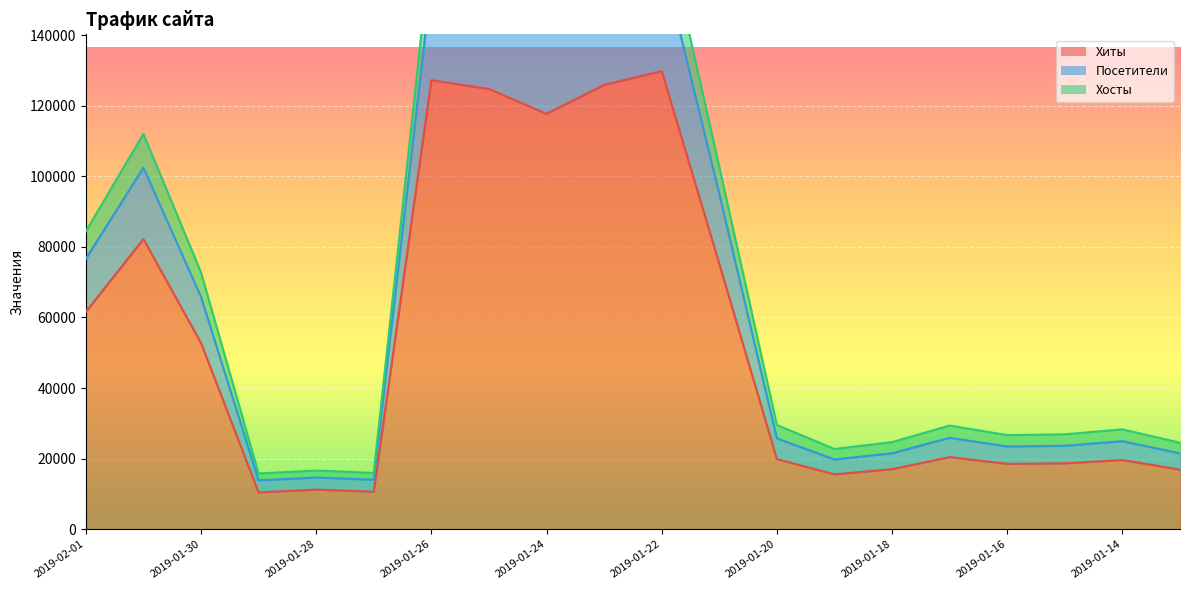

What is the average value of the Посетители series?

67583